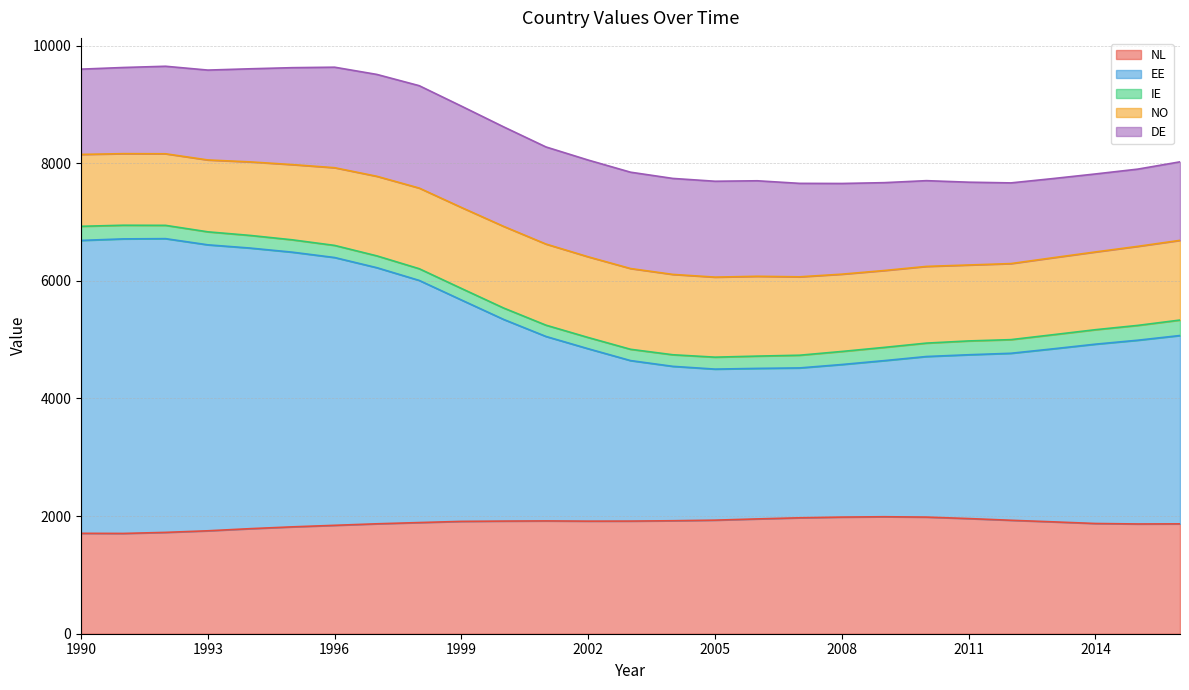

What is the difference between the maximum and minimum values in the IE series?

72